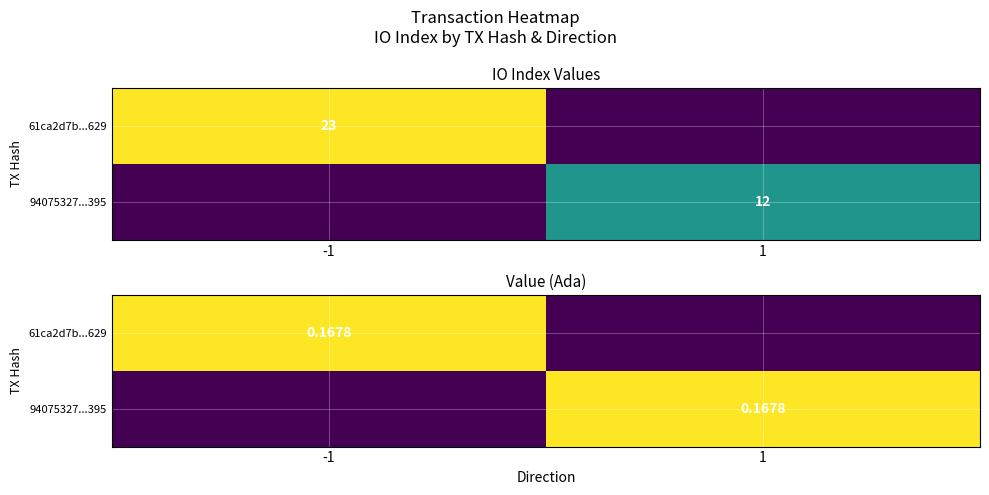

How many categories are shown in the chart?

2